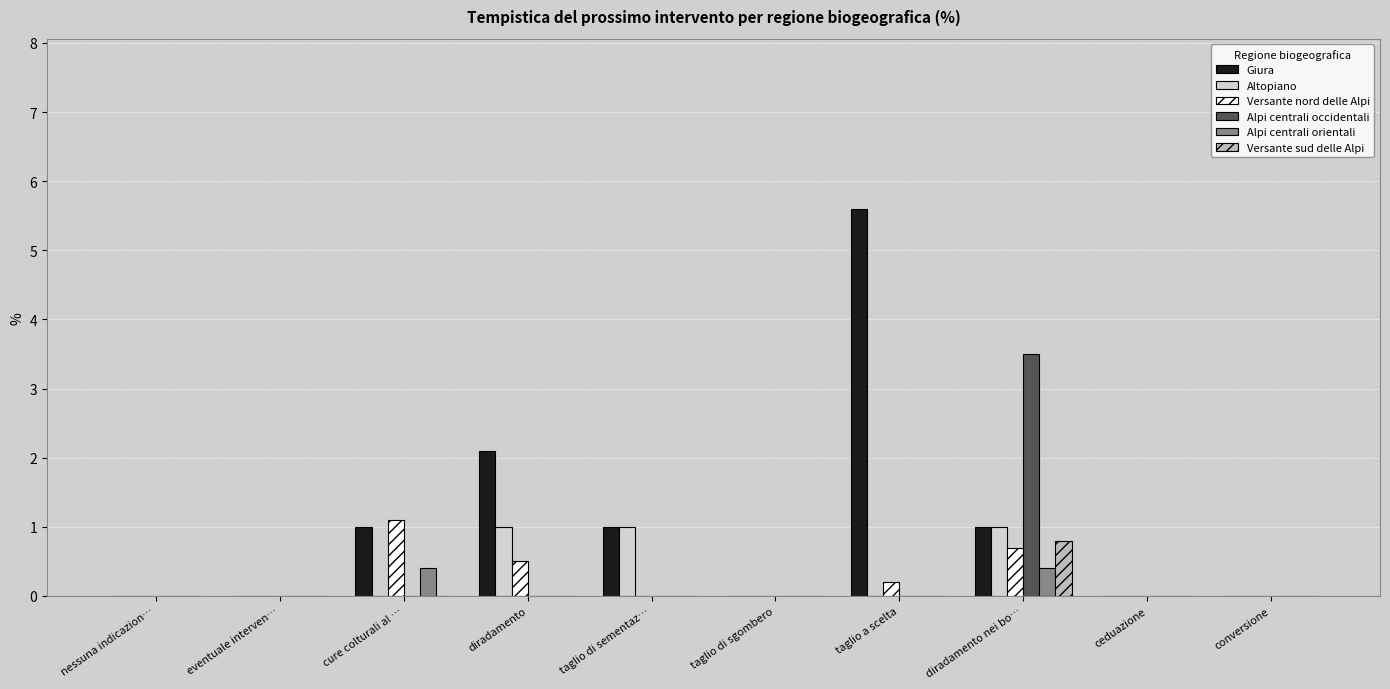

At which label is Giura closest to 2?

diradamento